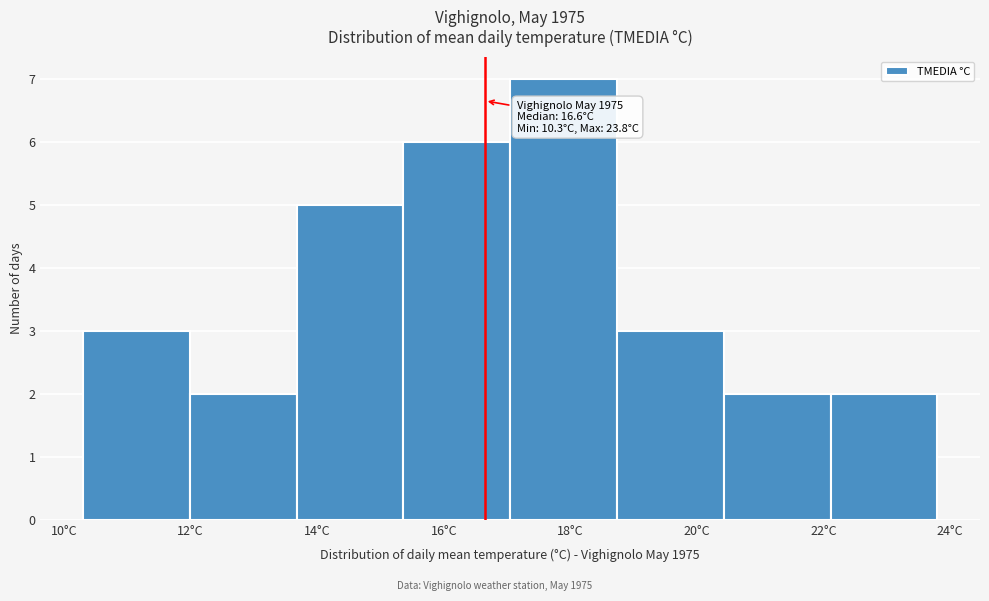

Over which range of the x-axis is the bar tallest?

17.0 to 18.8